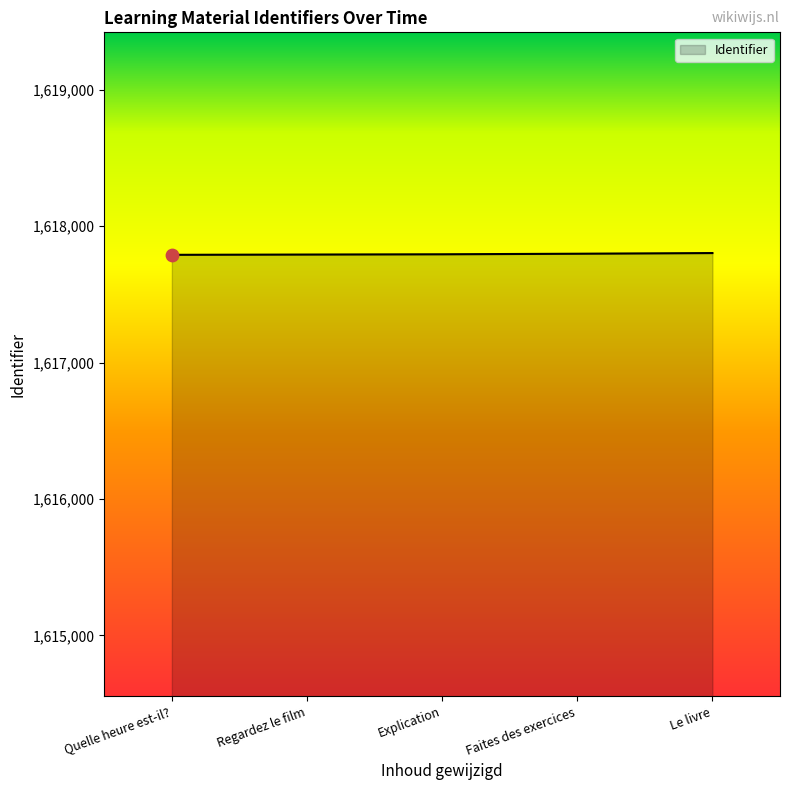

What is the ratio of the value at Quelle heure est-il? to the value at Regardez le film?

1.0